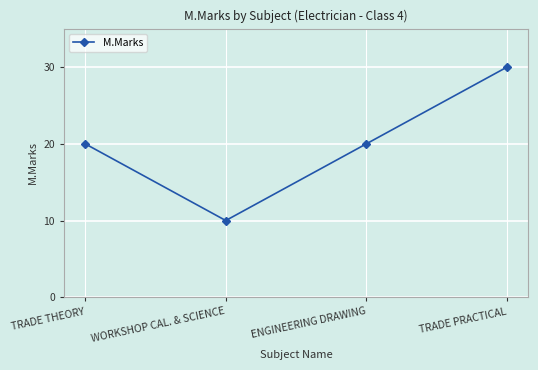

Read the value at WORKSHOP CAL. & SCIENCE.

10